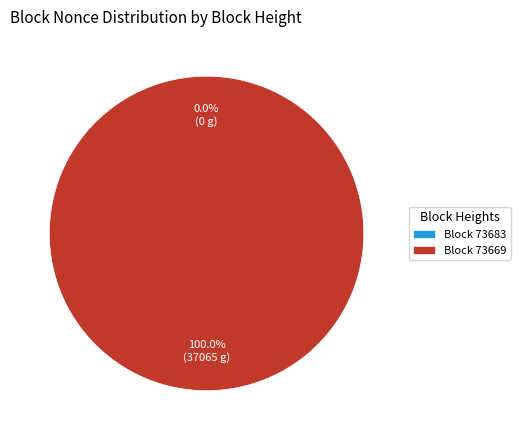

Which slice is the largest?

Block 73669